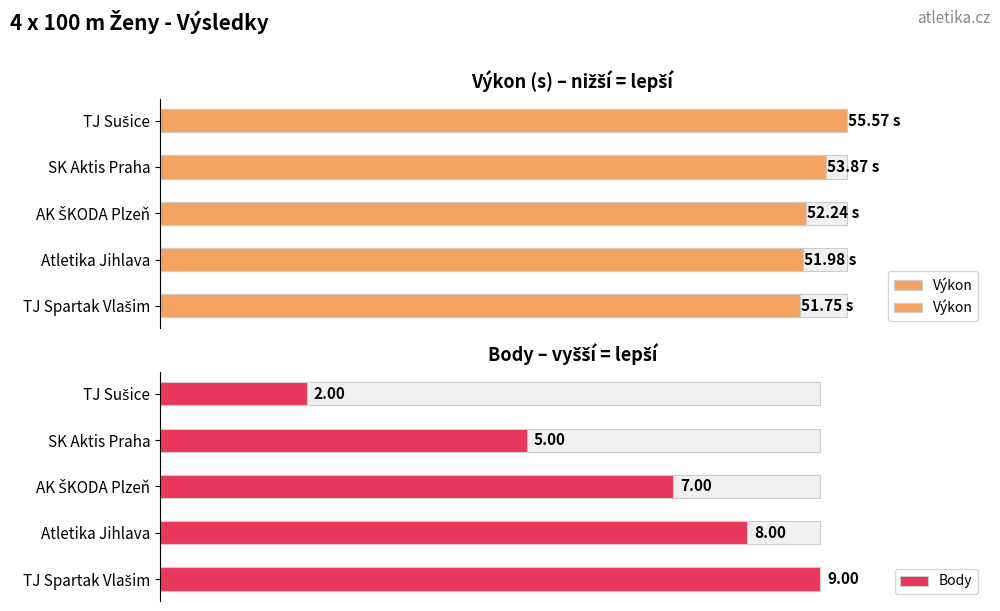

Count the number of categories in the chart.

5